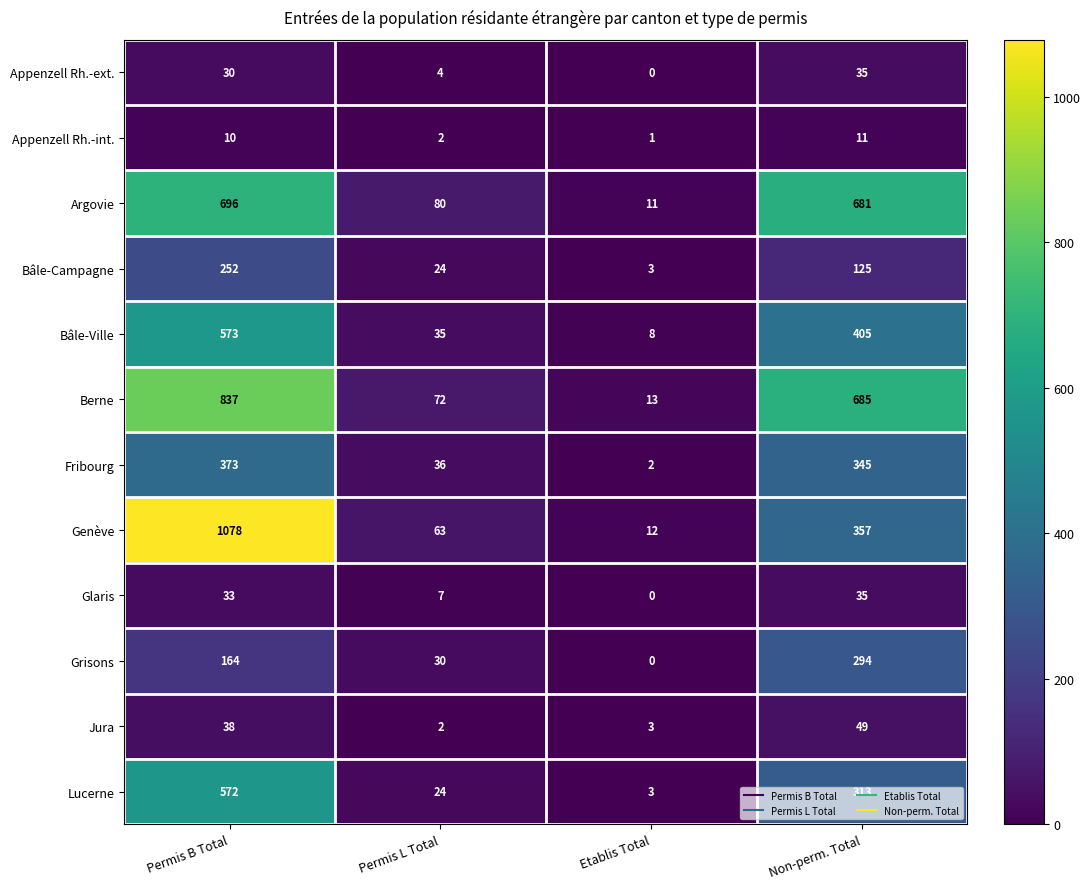

Which label corresponds to the smallest value in the chart?

Etablis Total